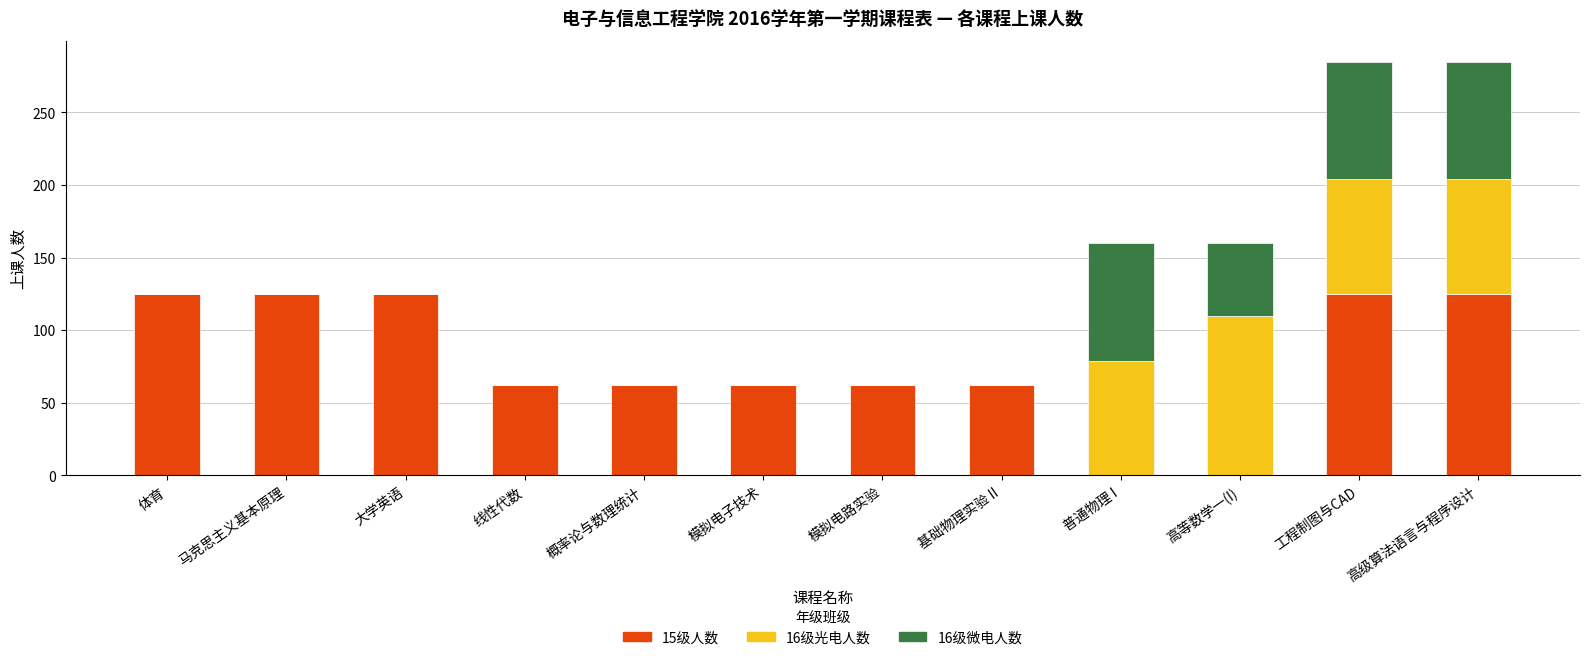

The 15级人数 series shows 62 at 模拟电子技术. True or false?

True